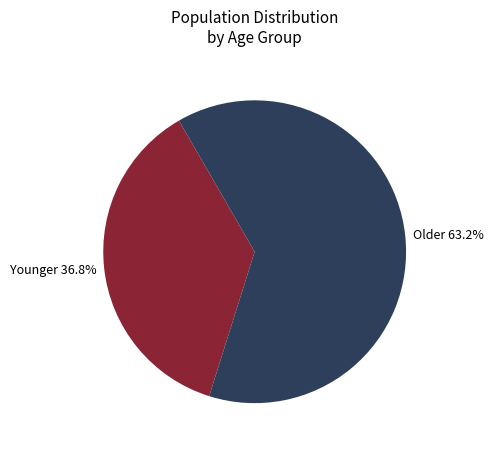

Is there any slice that represents more than half of the pie?

Yes